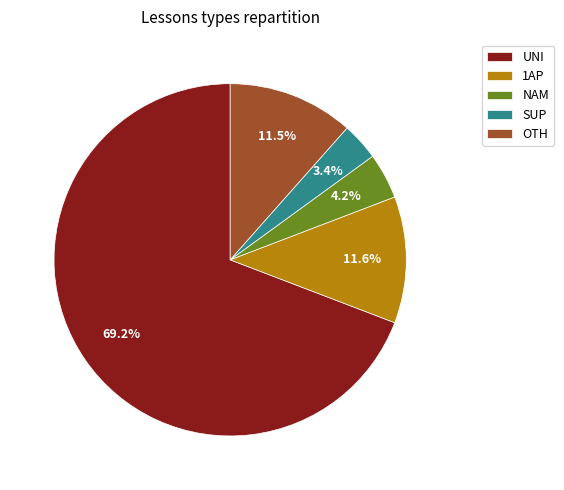

Which category has the biggest portion of the pie?

UNI